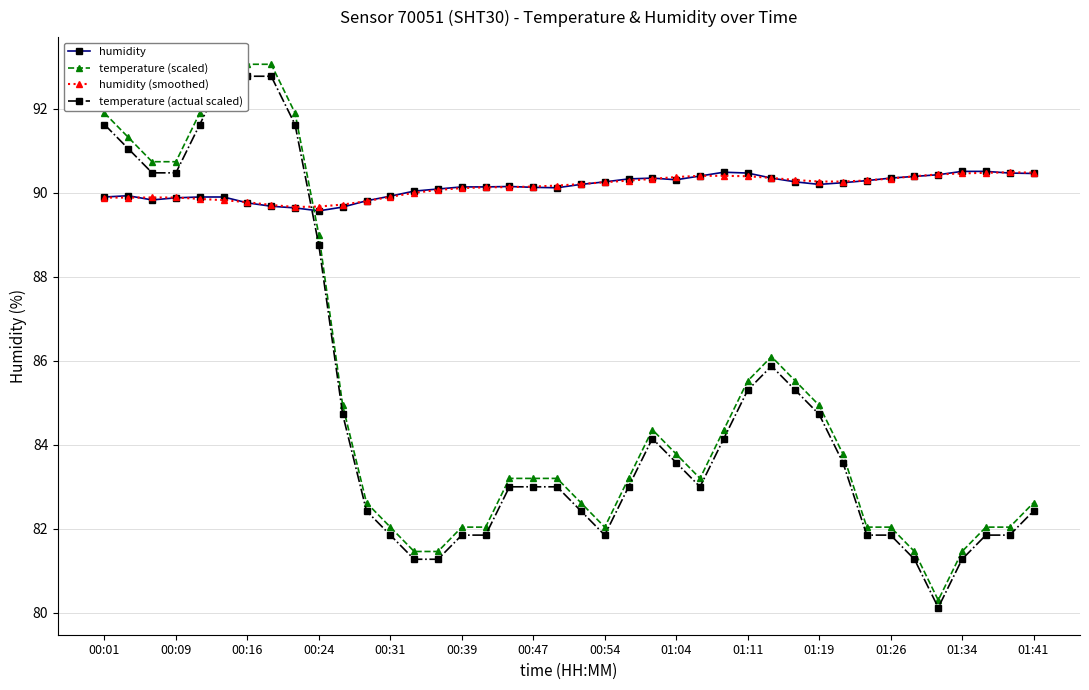

Does the chart have visible grid lines?

Yes